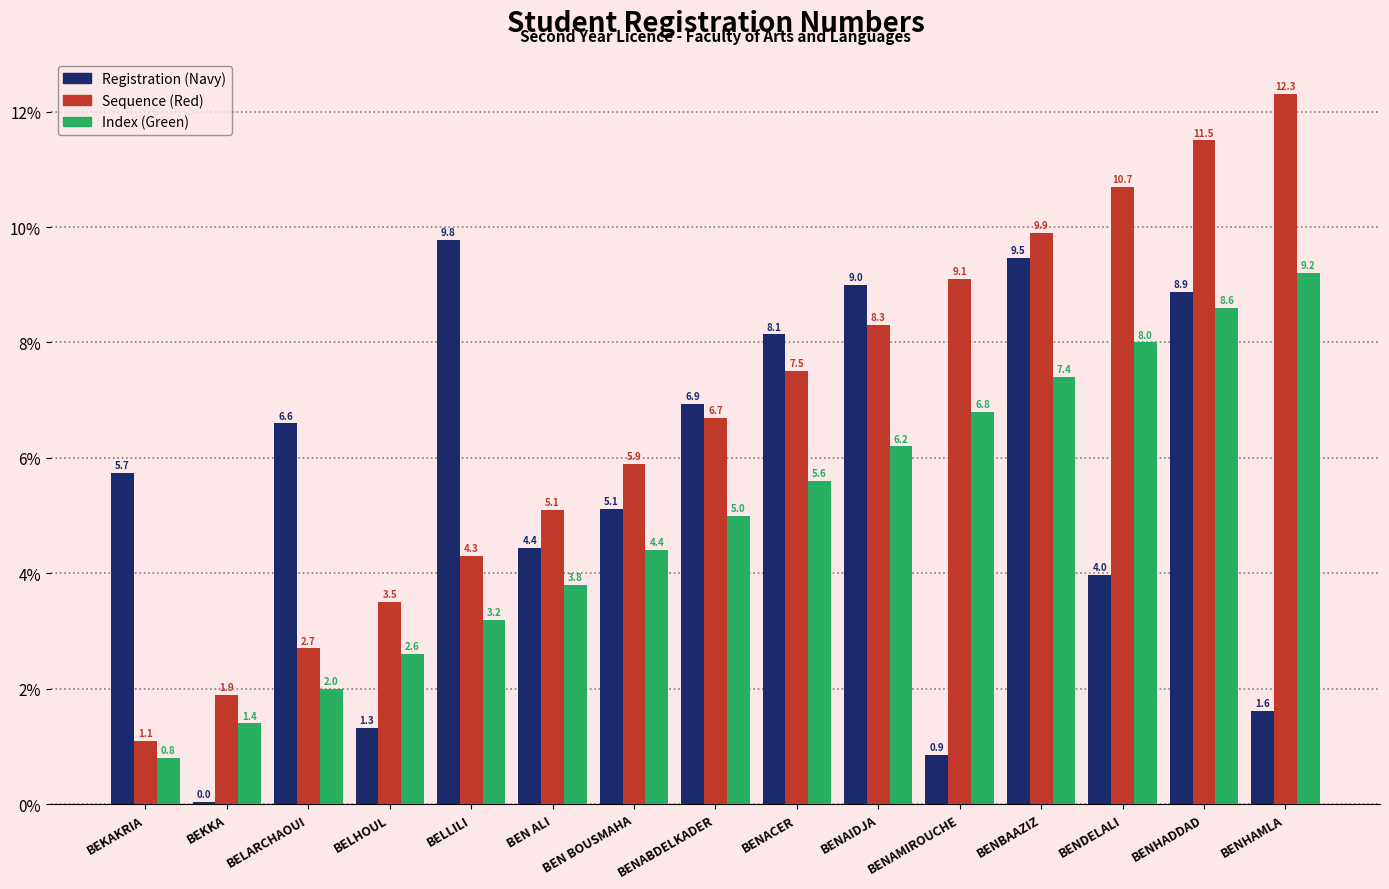

What is the maximum value for Sequence (Red)?

12.3